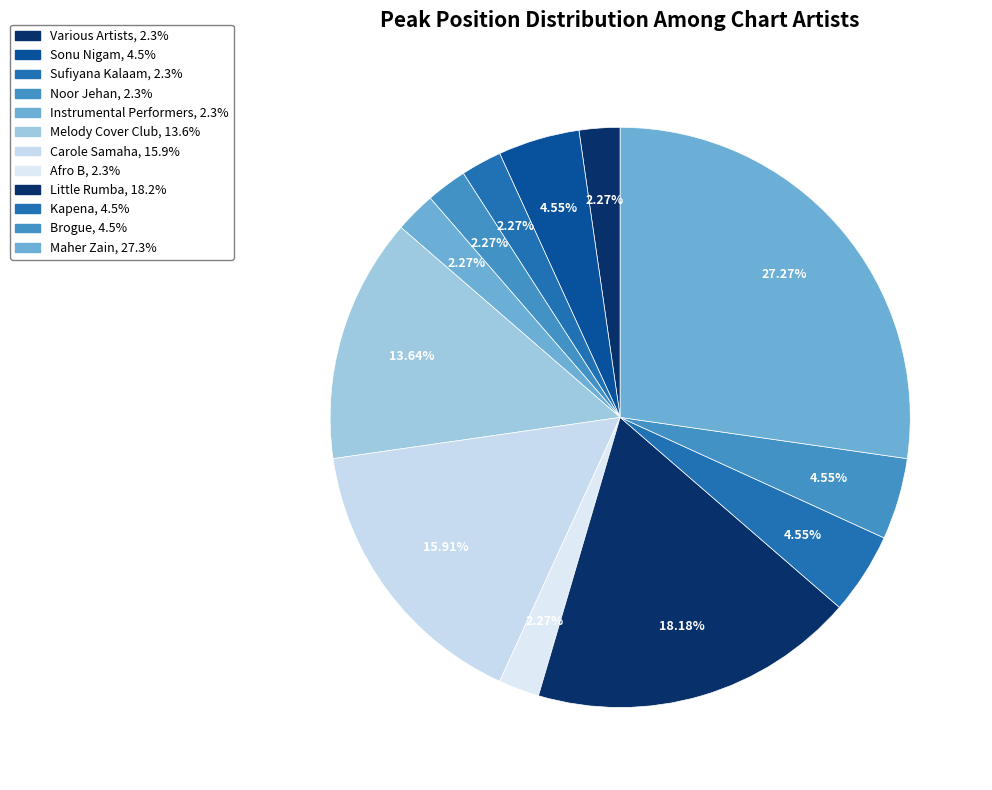

True or false: Various Artists accounts for 2% of the total.

True